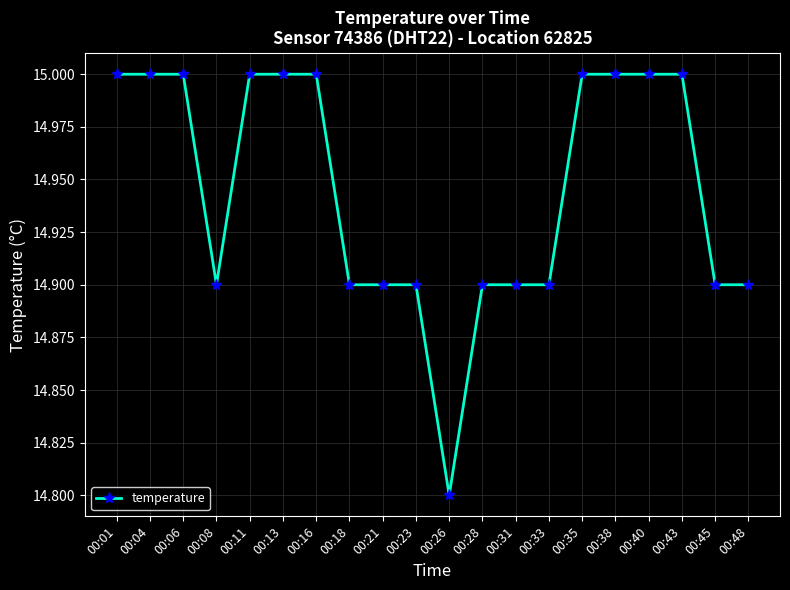

How many values are between 14 and 15?

20